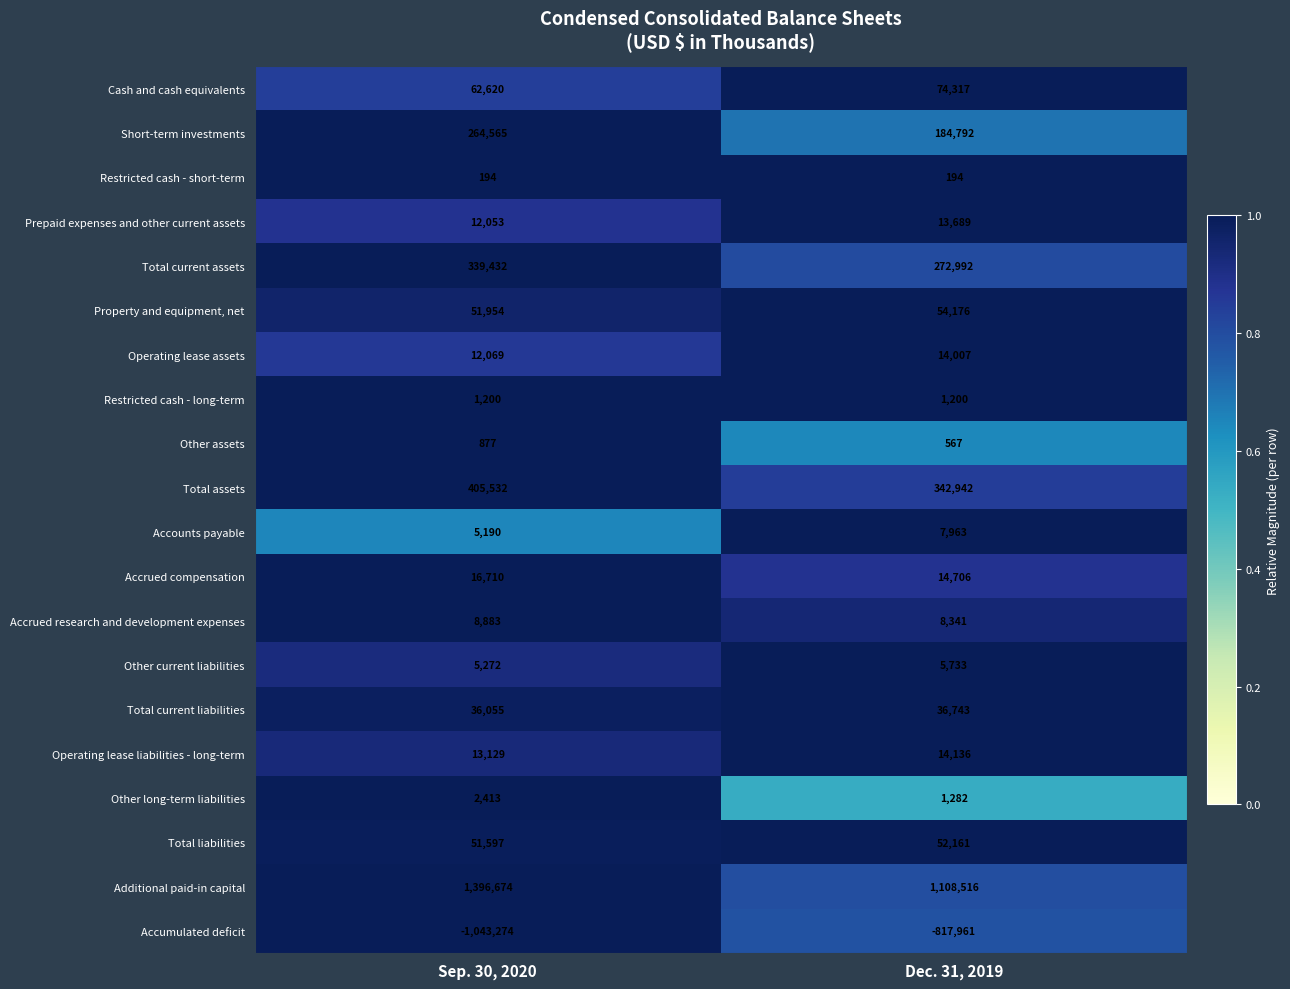

What is the total value across all series at Sep. 30, 2020?

1643145